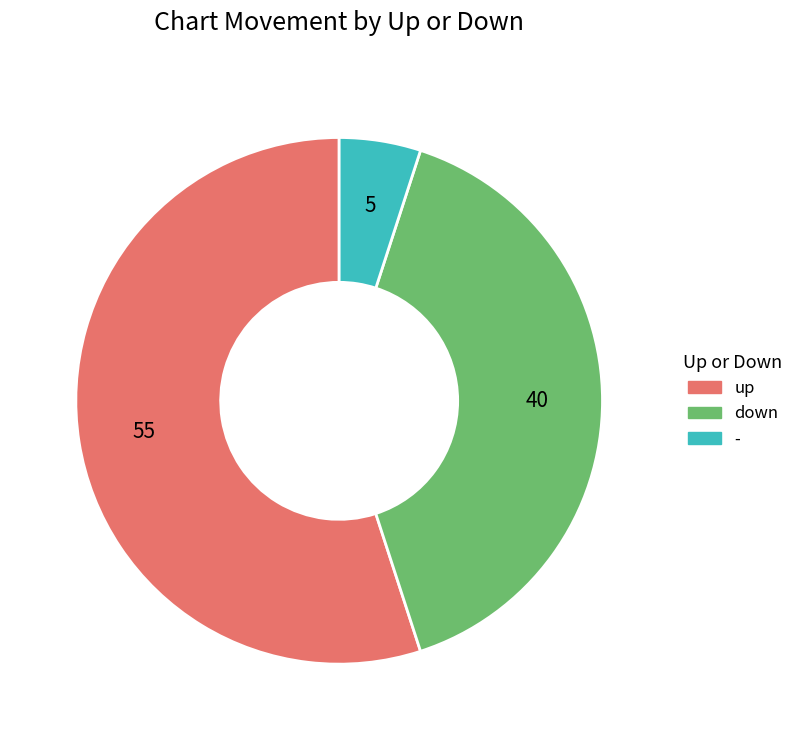

Rank the categories by value from lowest to highest.

-, down, up